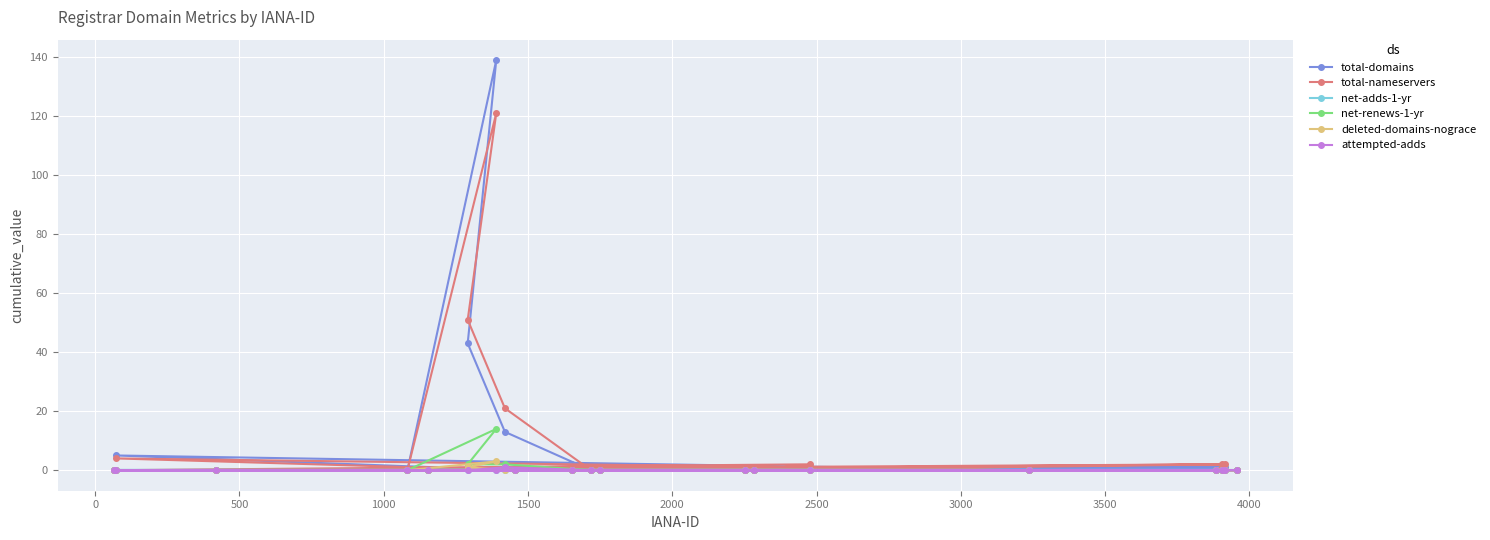

Reading left to right, transcribe all the data shown in this chart.

total-domains: 0	5	0	0	0	43	139	13	0	0	0	0	0	0	1	0	0	1	1	0
total-nameservers: 0	4	0	0	0	51	121	21	0	0	0	0	0	0	2	0	0	2	2	0
net-adds-1-yr: 0	0	0	0	0	0	0	0	0	0	0	0	0	0	0	0	0	0	0	0
net-renews-1-yr: 0	0	0	0	0	2	14	2	0	0	0	0	0	0	0	0	0	0	0	0
deleted-domains-nograce: 0	0	0	0	0	1	3	0	0	0	0	0	0	0	0	0	0	0	0	0
attempted-adds: 0	0	0	0	0	0	0	1	0	0	0	0	0	0	0	0	0	0	0	0